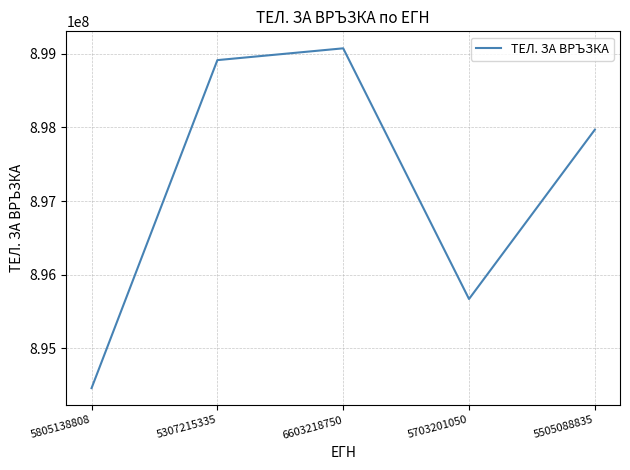

Rank the categories by value from highest to lowest.

6603218750, 5307215335, 5505088835, 5703201050, 5805138808